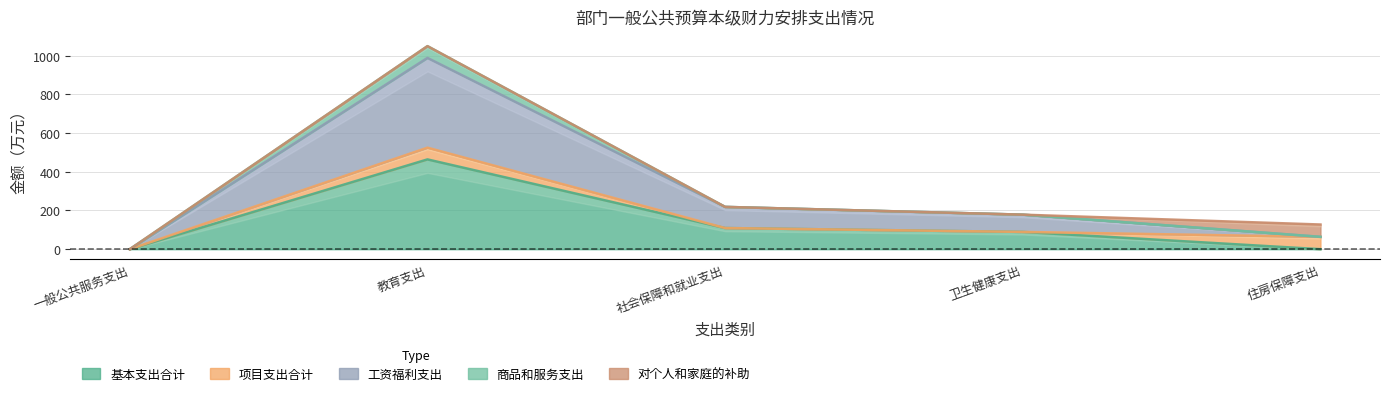

What is the sum of the 工资福利支出 values at 一般公共服务支出 and 教育支出?

988.9